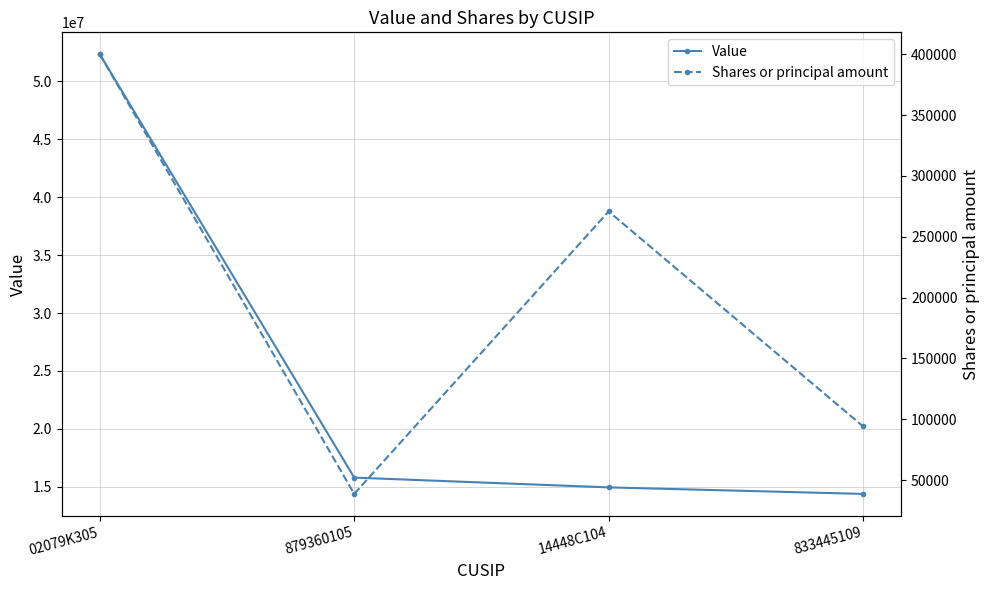

What is the spread (max minus min) of values at 02079K305?

51944000